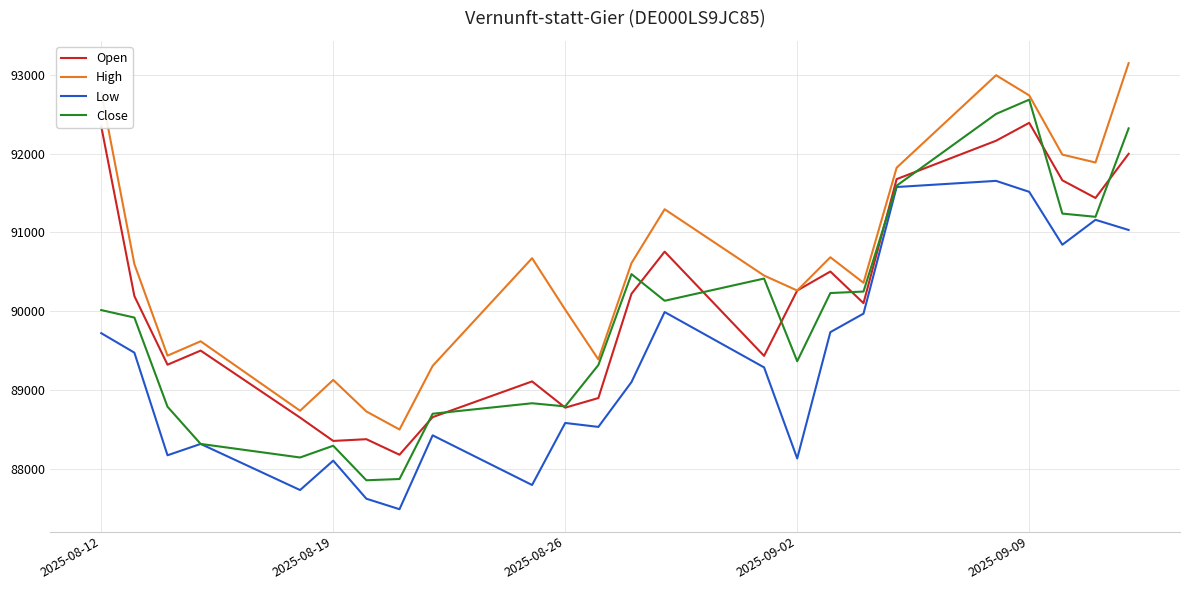

What is the highest value of the High series?

93146